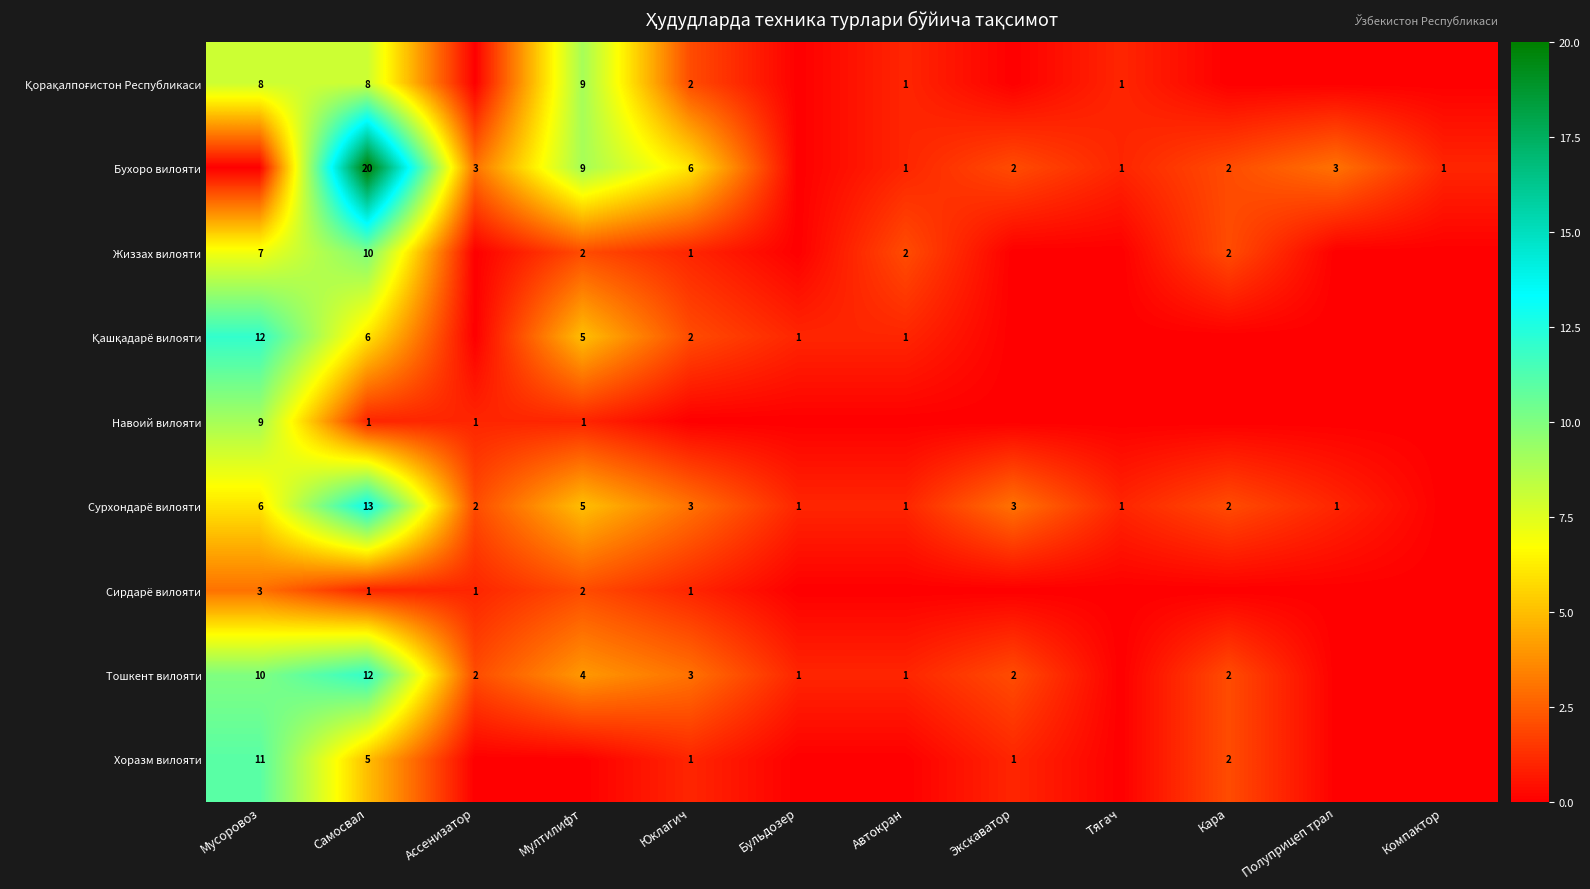

The Хоразм вилояти series shows 3 at Кара. True or false?

False